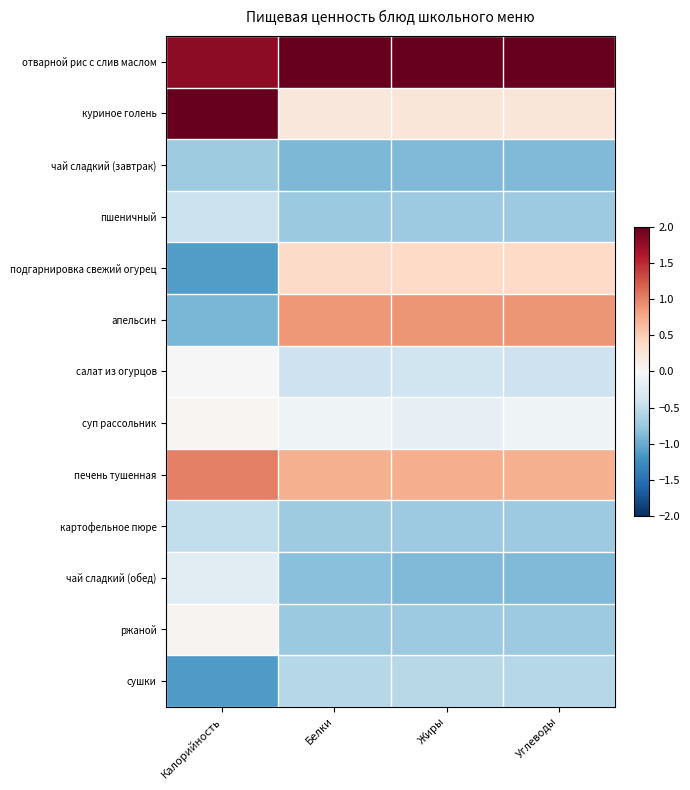

What is the difference between the highest and lowest values at Углеводы?

3.7